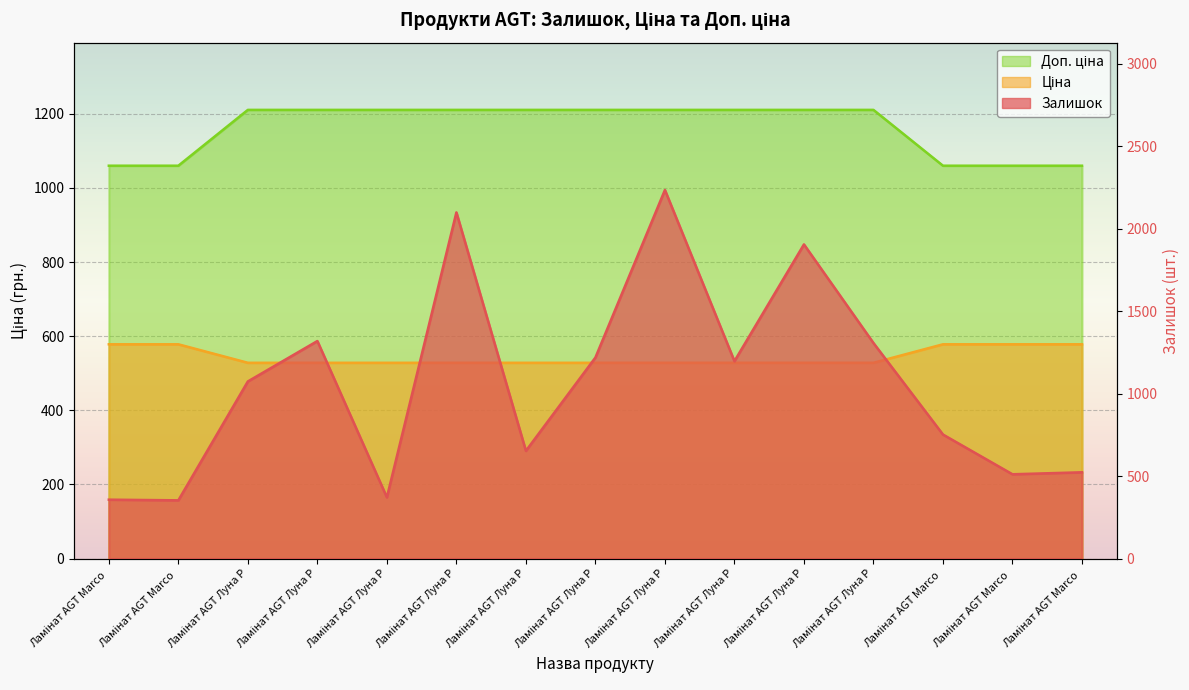

True or false: Ціна and Доп. ціна cross at least once.

False